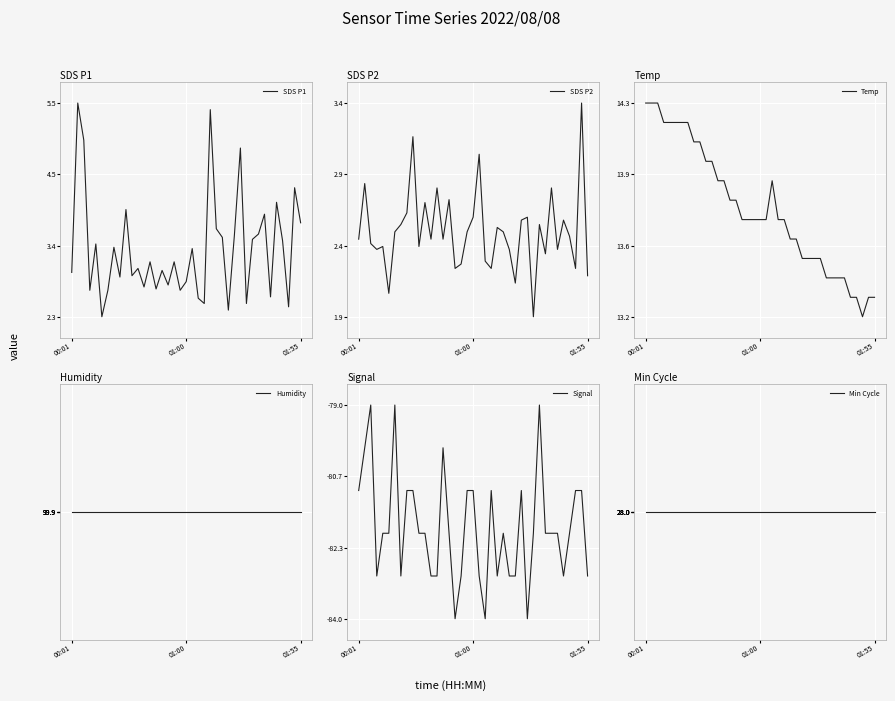

Reading left to right, list all the values displayed in this chart.

SDS P1: 3.0	5.5	5.0	2.7	3.4	2.3	2.7	3.4	2.9	3.9	2.9	3.0	2.8	3.1	2.7	3.0	2.8	3.1	2.7	2.8	3.3	2.6	2.5	5.4	3.6	3.5	2.4	3.5	4.8	2.5	3.5	3.5	3.9	2.6	4.0	3.5	2.5	4.2	3.7
SDS P2: 2.5	2.8	2.4	2.4	2.4	2.1	2.5	2.5	2.6	3.1	2.4	2.7	2.5	2.8	2.5	2.7	2.2	2.3	2.5	2.6	3.0	2.3	2.2	2.5	2.5	2.4	2.1	2.6	2.6	1.9	2.5	2.4	2.8	2.4	2.6	2.5	2.2	3.4	2.2
Temp: 14.3	14.3	14.3	14.2	14.2	14.2	14.2	14.2	14.1	14.1	14.0	14.0	13.9	13.9	13.8	13.8	13.7	13.7	13.7	13.7	13.7	13.9	13.7	13.7	13.6	13.6	13.5	13.5	13.5	13.5	13.4	13.4	13.4	13.4	13.3	13.3	13.2	13.3	13.3
Humidity: 99.9	99.9	99.9	99.9	99.9	99.9	99.9	99.9	99.9	99.9	99.9	99.9	99.9	99.9	99.9	99.9	99.9	99.9	99.9	99.9	99.9	99.9	99.9	99.9	99.9	99.9	99.9	99.9	99.9	99.9	99.9	99.9	99.9	99.9	99.9	99.9	99.9	99.9	99.9
Signal: -81.0	-80.0	-79.0	-83.0	-82.0	-82.0	-79.0	-83.0	-81.0	-81.0	-82.0	-82.0	-83.0	-83.0	-80.0	-82.0	-84.0	-83.0	-81.0	-81.0	-83.0	-84.0	-81.0	-83.0	-82.0	-83.0	-83.0	-81.0	-84.0	-82.0	-79.0	-82.0	-82.0	-82.0	-83.0	-82.0	-81.0	-81.0	-83.0
Min Cycle: 28.0	28.0	28.0	28.0	28.0	28.0	28.0	28.0	28.0	28.0	28.0	28.0	28.0	28.0	28.0	28.0	28.0	28.0	28.0	28.0	28.0	28.0	28.0	28.0	28.0	28.0	28.0	28.0	28.0	28.0	28.0	28.0	28.0	28.0	28.0	28.0	28.0	28.0	28.0